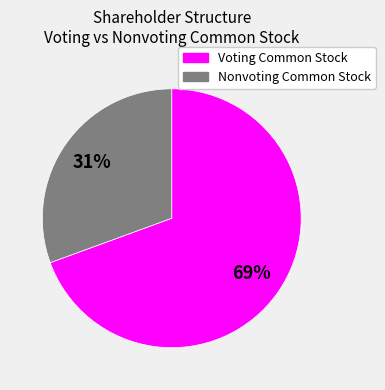

Combined, do Nonvoting Common Stock and Voting Common Stock account for over 50%?

Yes